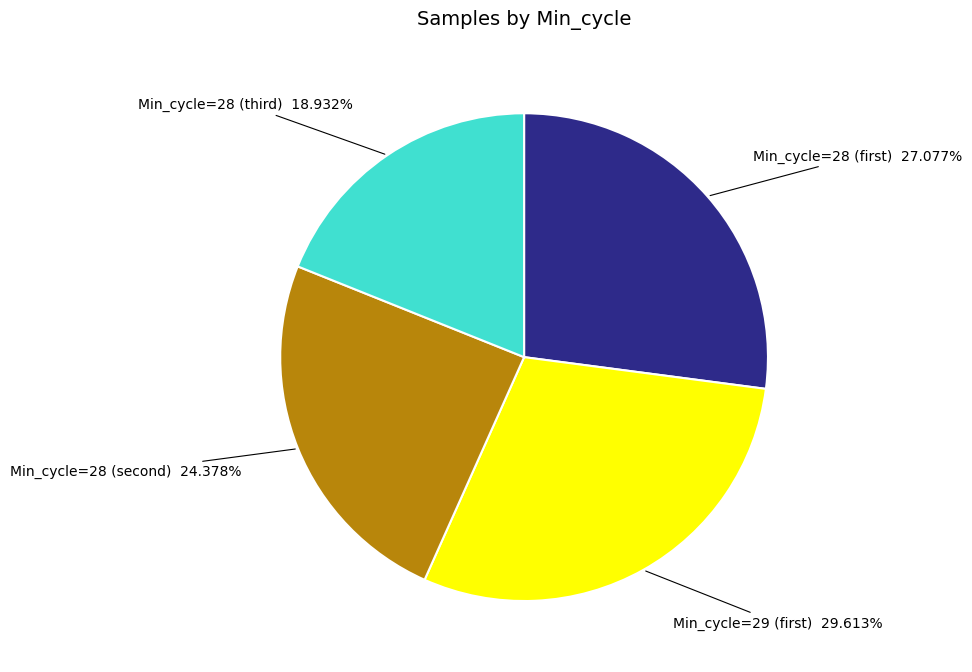

Is there a majority slice in this chart?

No